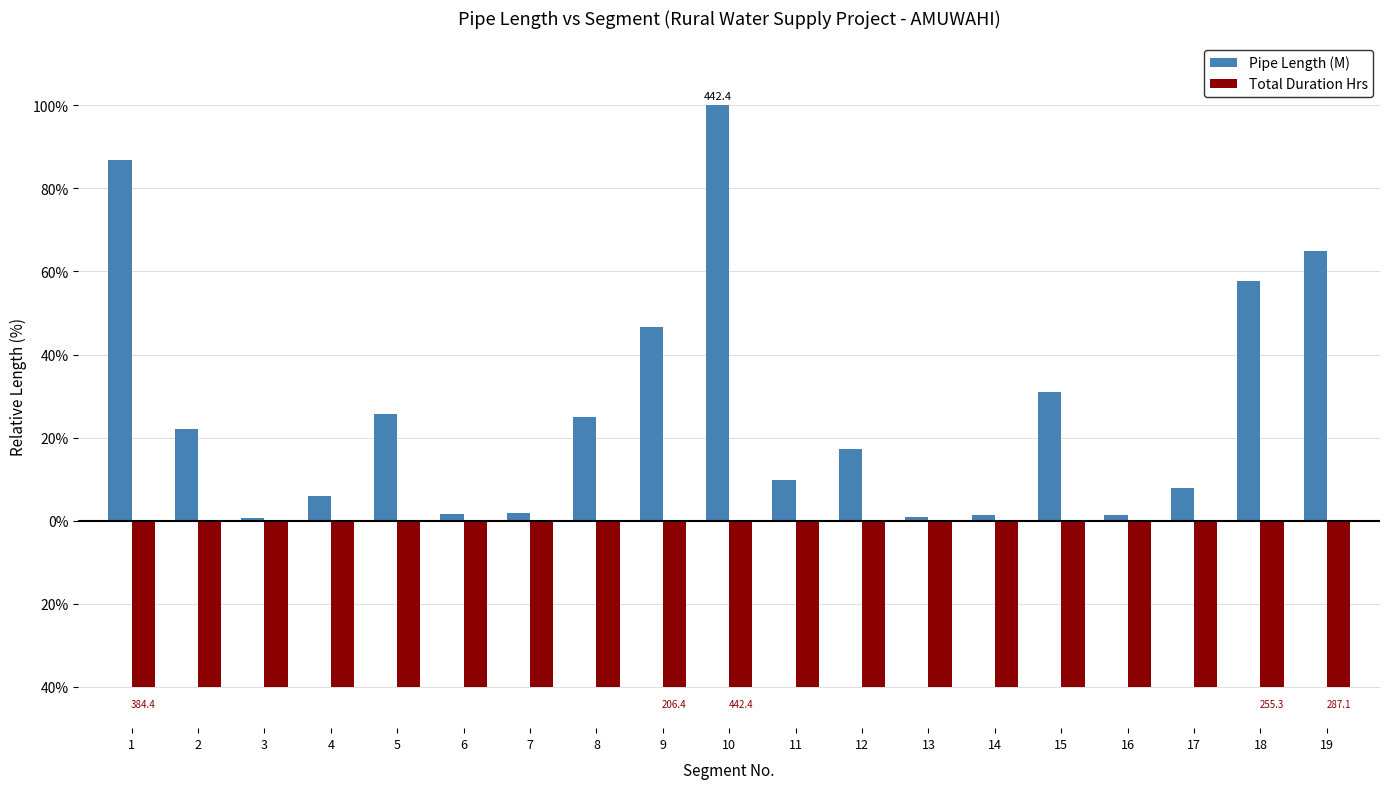

What is the value of the Total Duration Hrs bar at the 15th from the left?

-40.0